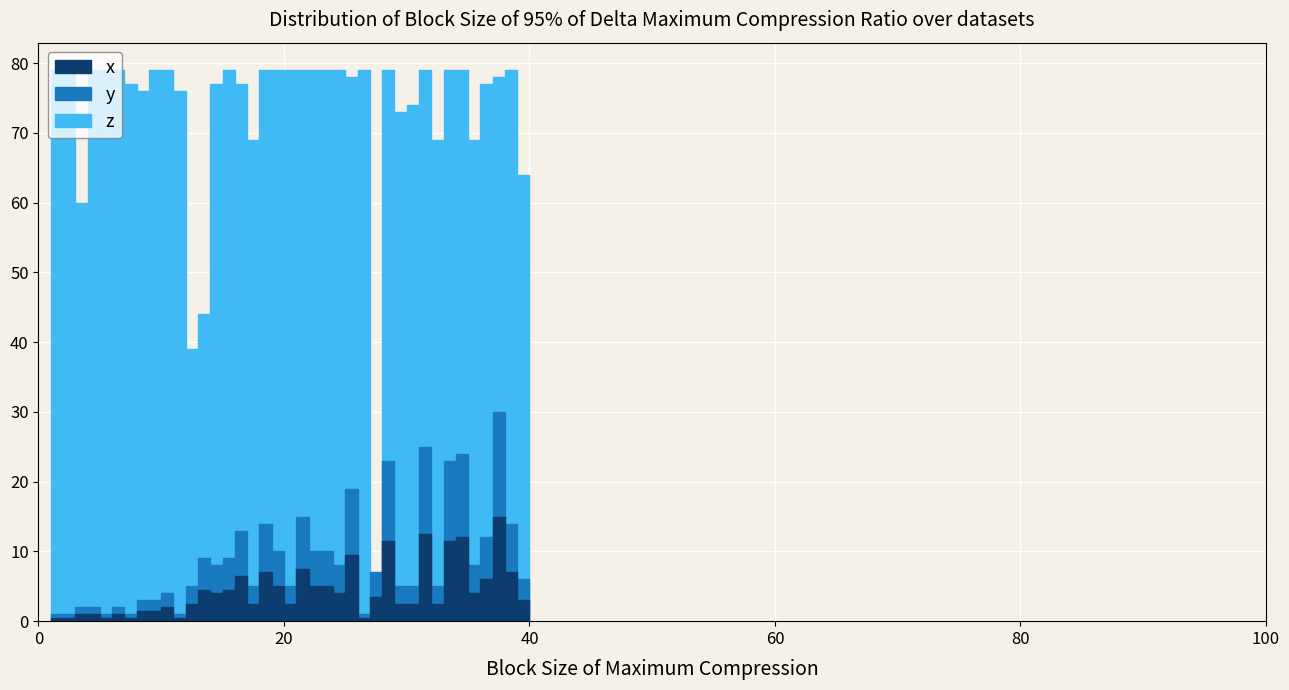

What is the difference between the Peak Position values at 28 and 34?

16